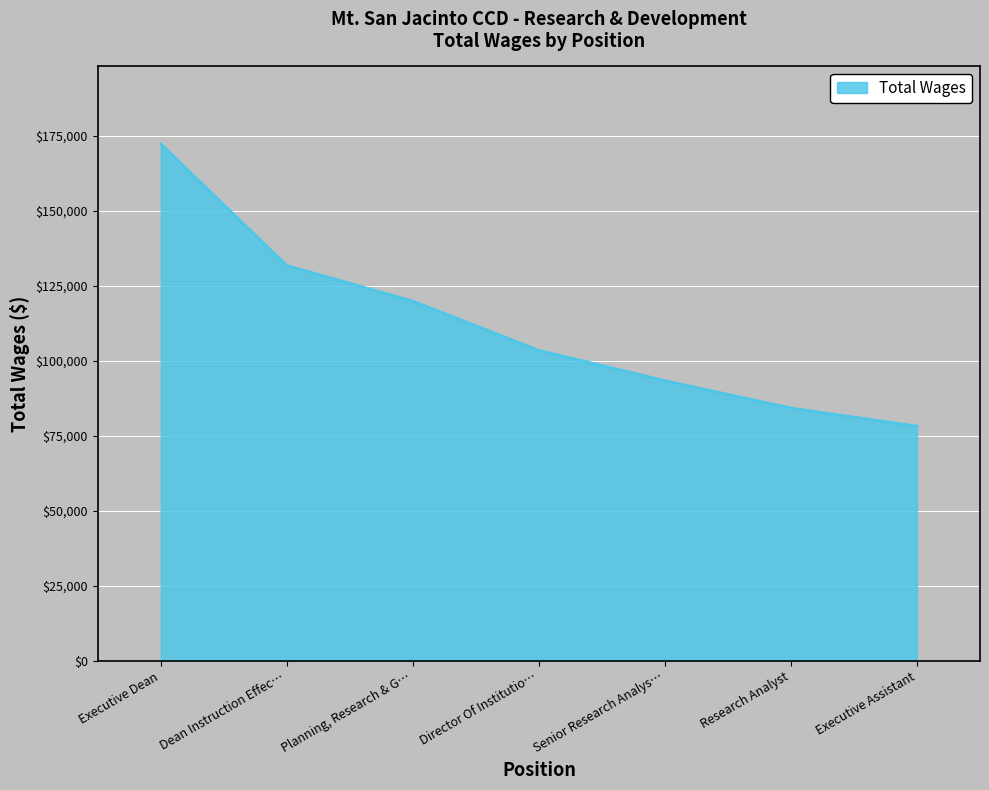

The value at Research Analyst is 84319. True or false?

True